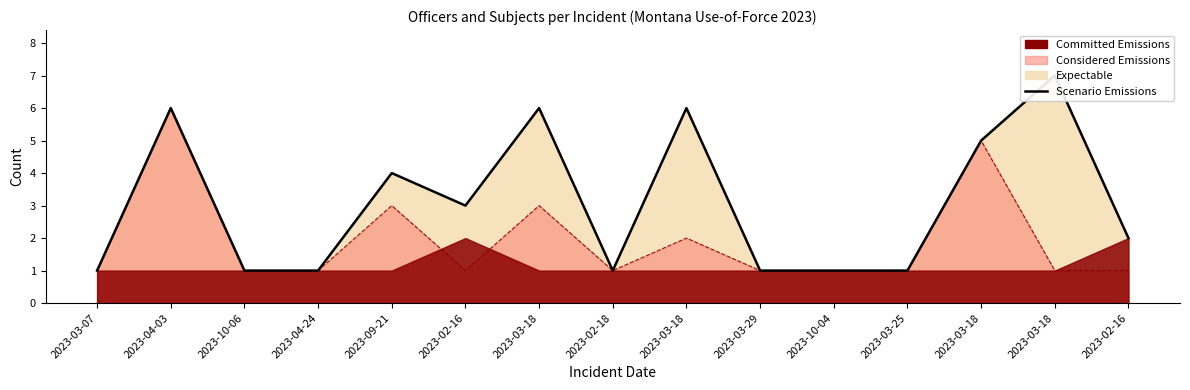

Between 2023-03-18 and 2023-03-18, which is larger?

2023-03-18